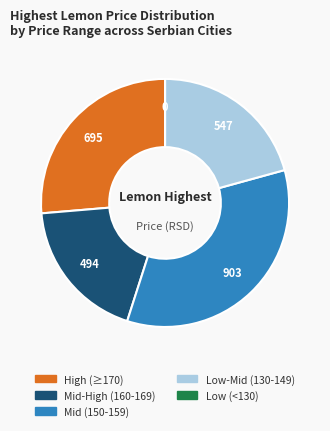

Does any single category account for the majority?

No